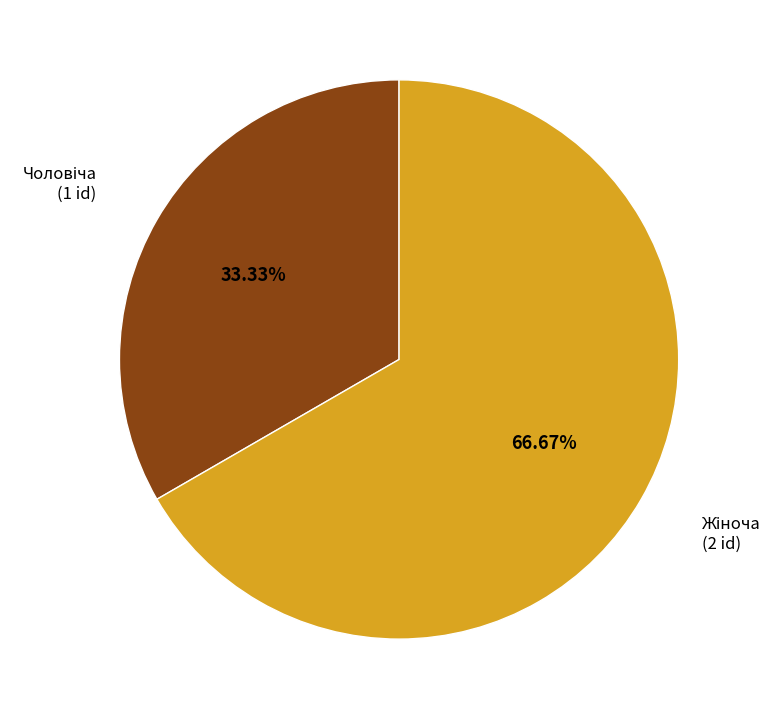

Is there any slice that represents more than half of the pie?

Yes